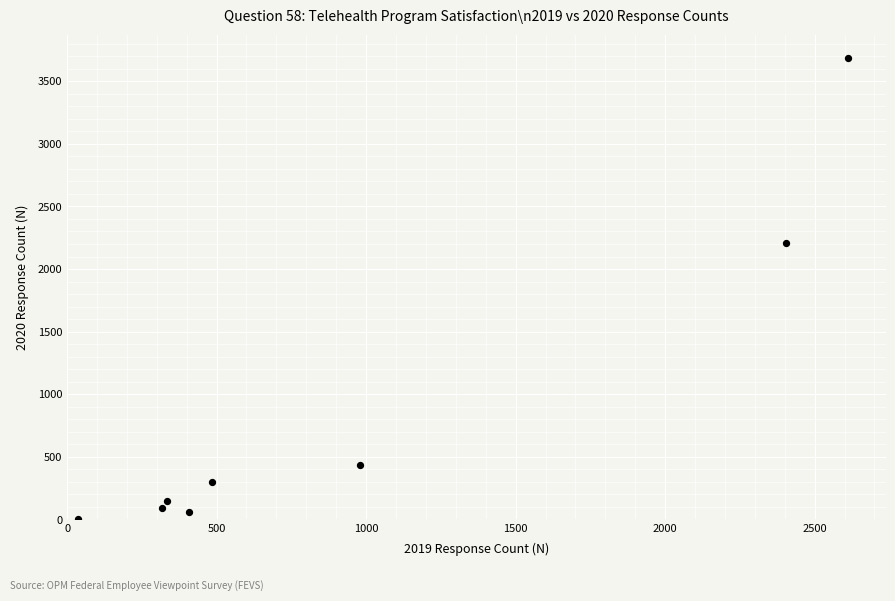

What is the average X value?

947